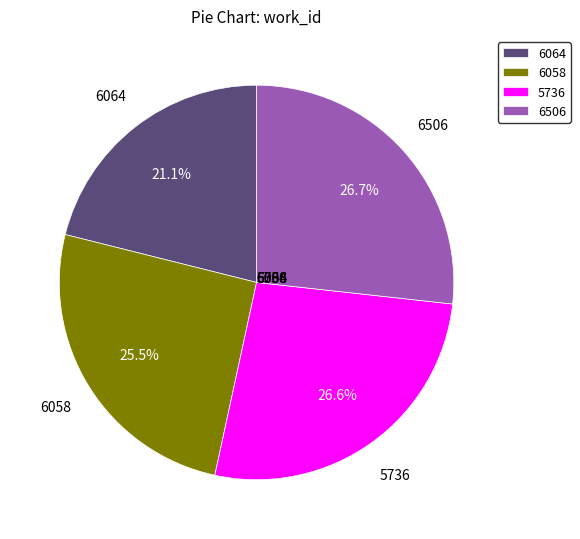

To the nearest percent, what is the difference between the 5736 and 6058 slice percentages?

1%